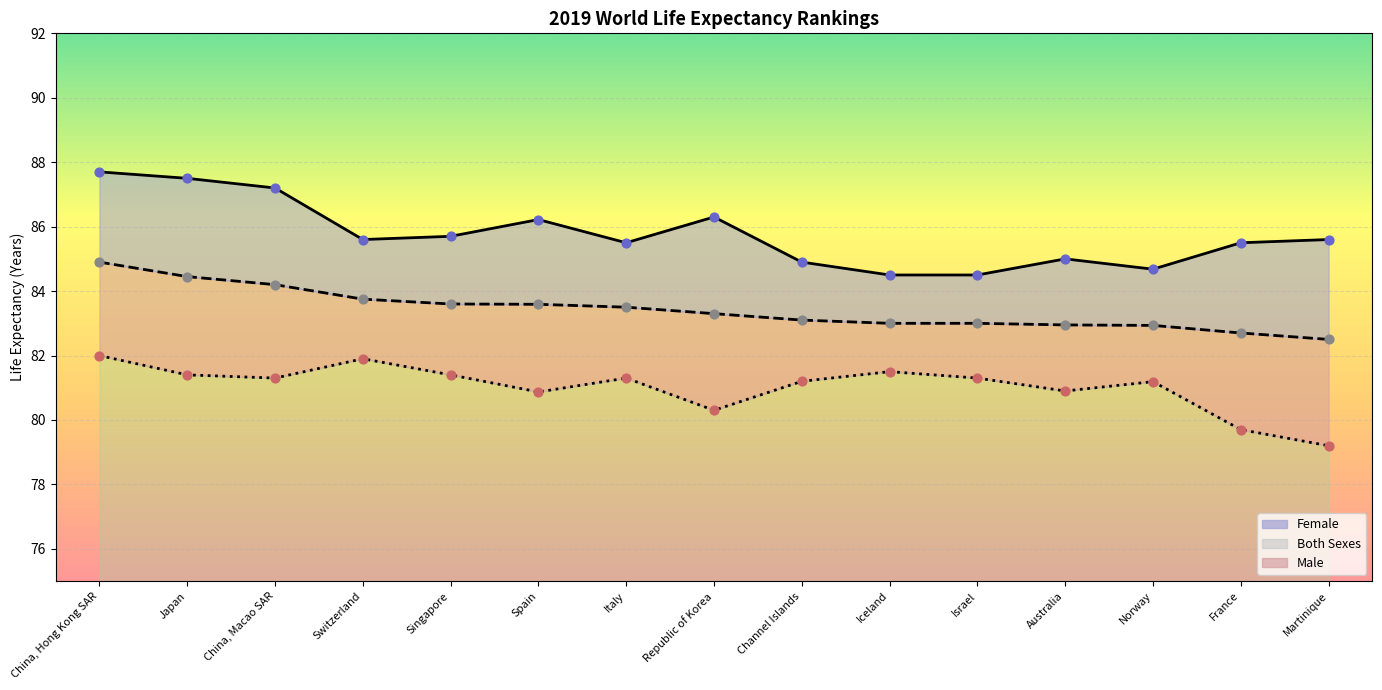

What are all the series names shown in the legend?

Female line, Both sexes line, Male line